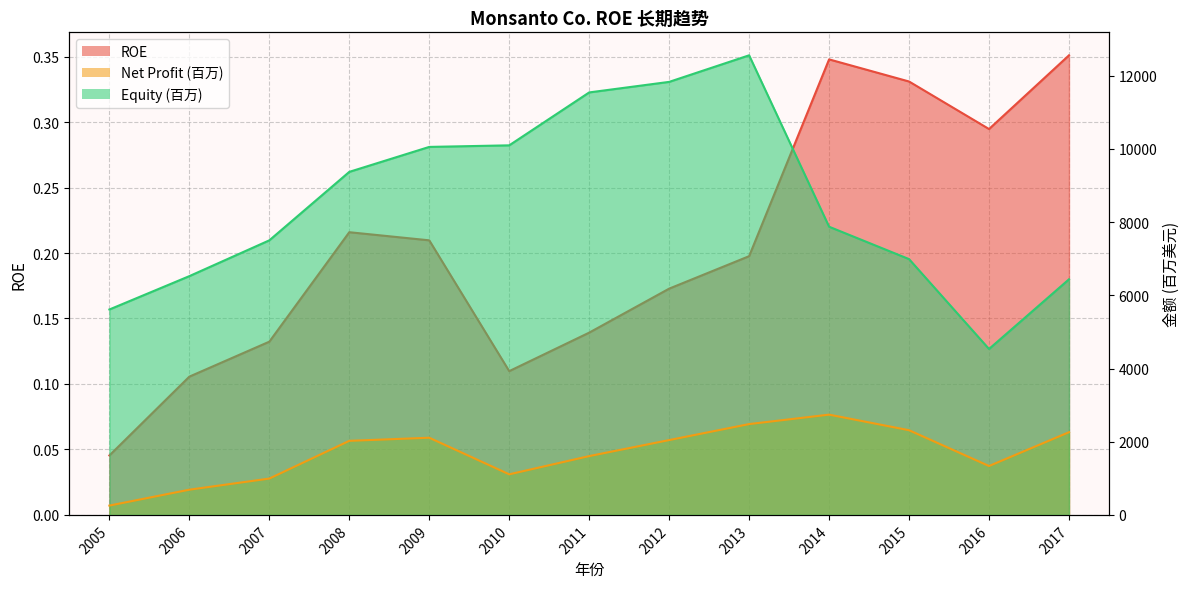

What are all the series names shown in the legend?

ROE, Net Profit (百万), Equity (百万)